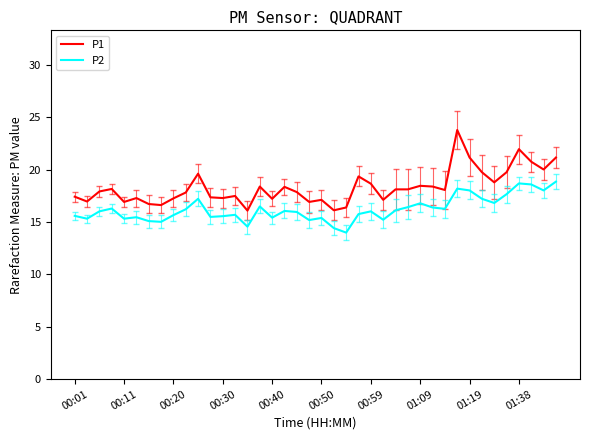

What is the highest value of the P2 series?

18.9